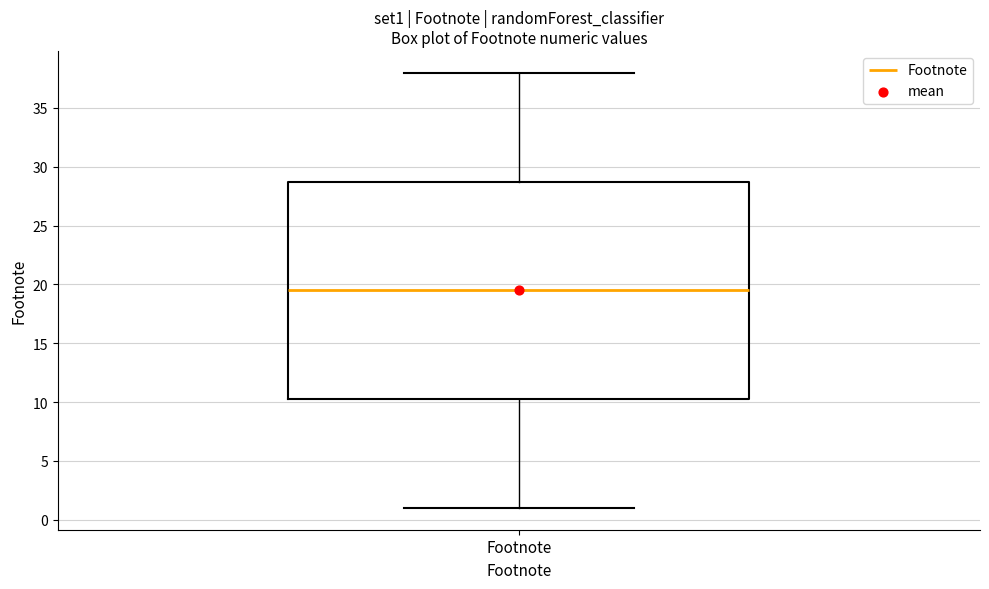

Transcribe this box plot: give where the median line is, the range the box spans, and where the two whiskers end, as read against the y-axis. The values are not printed on the chart, so give them approximately, as read against the axis.

median 19.5, box 10.5 to 29.0, whiskers 1.0 to 38.0